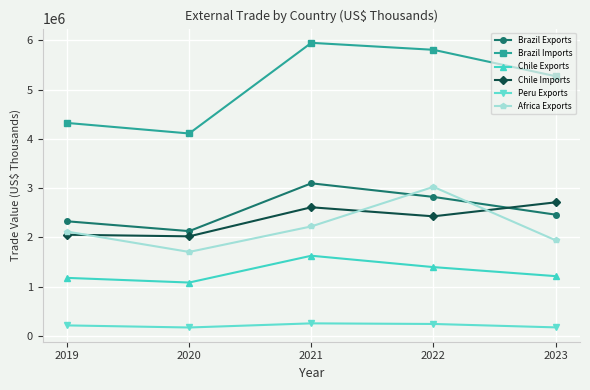

What is the value of the Chile Imports point at the 1st from the left?

2053360